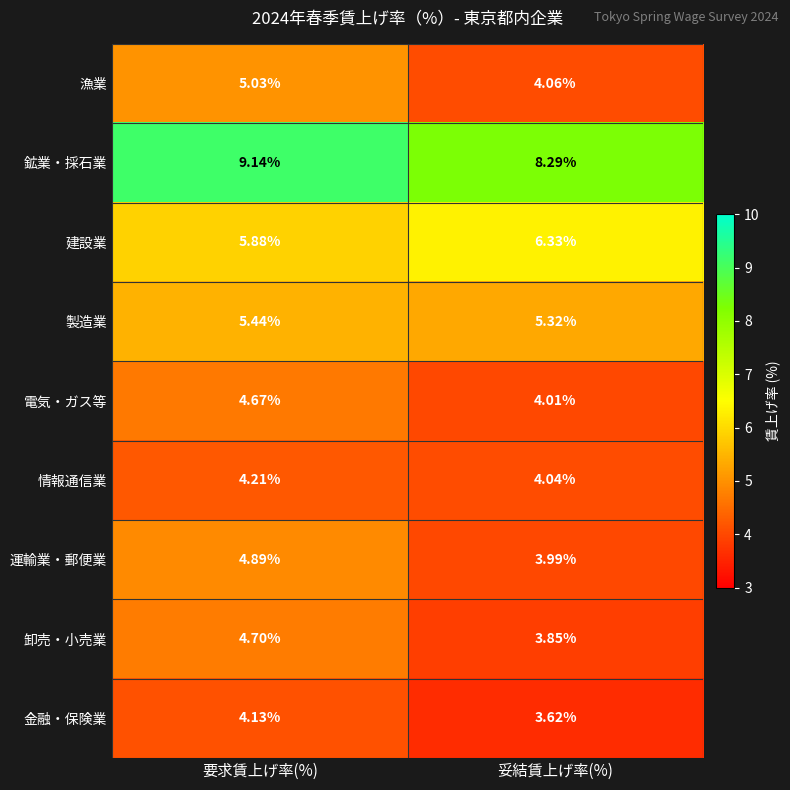

At which category is the sum across all series the highest?

要求賃上げ率(%)